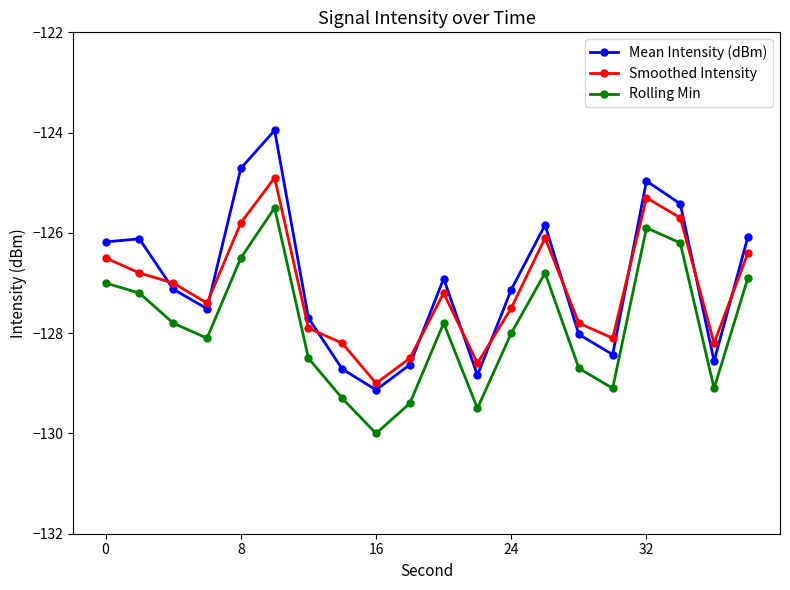

True or false: Smoothed Intensity has more than 2 interior local peaks.

True